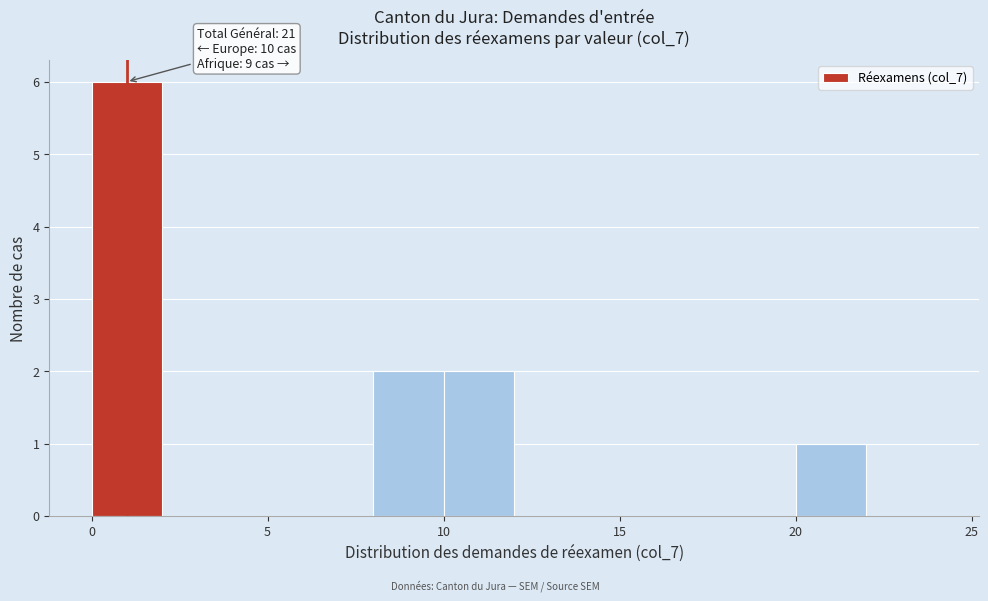

Which range on the x-axis has the tallest bar?

0 to 2